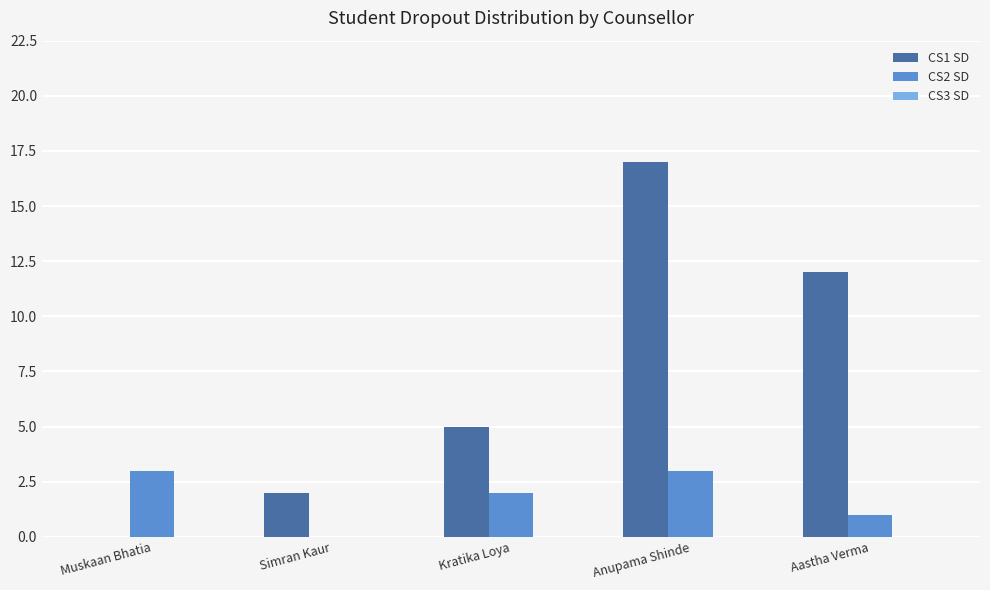

Between Muskaan Bhatia and Aastha Verma, which series saw the biggest shift?

CS1 SD